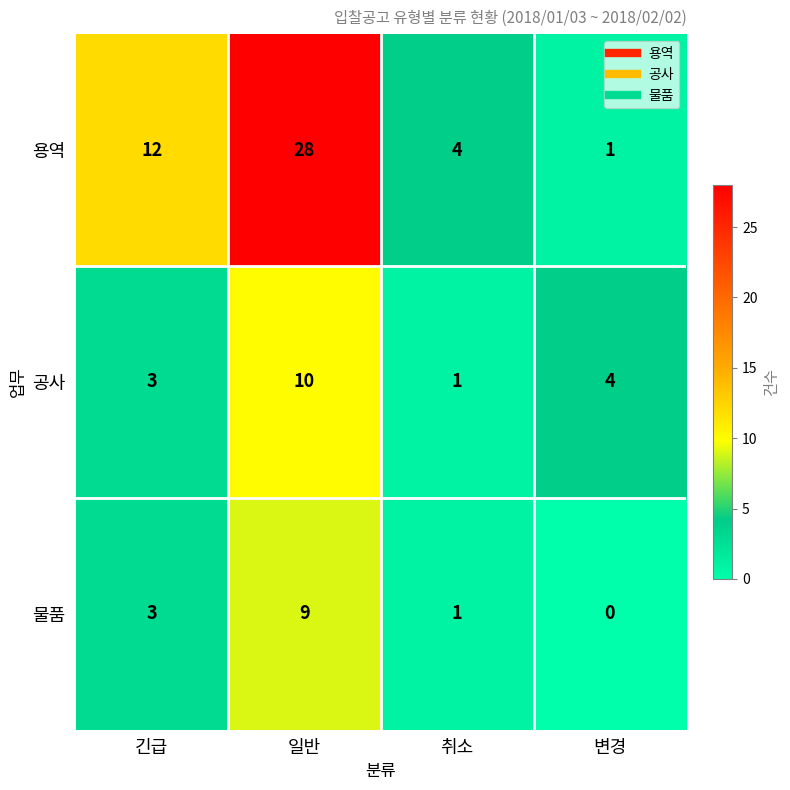

What is the sum of the 용역 values at 일반 and 긴급?

40